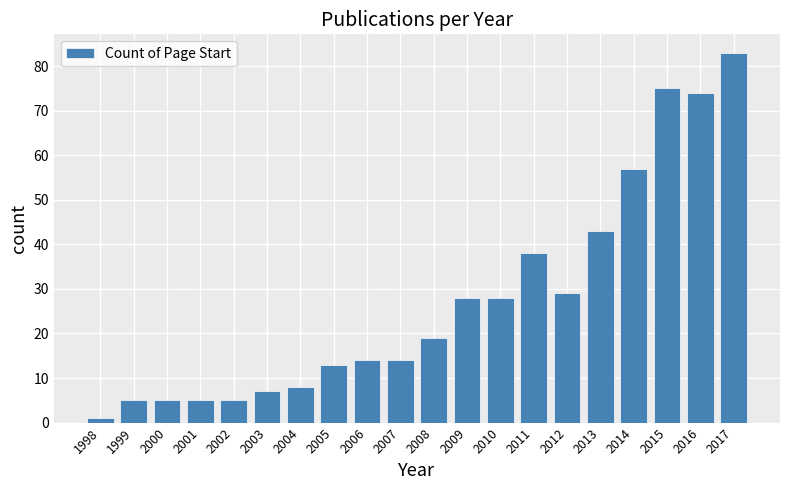

Reading left to right, what are all the values shown in this chart?

1	5	5	5	5	7	8	13	14	14	19	28	28	38	29	43	57	75	74	83